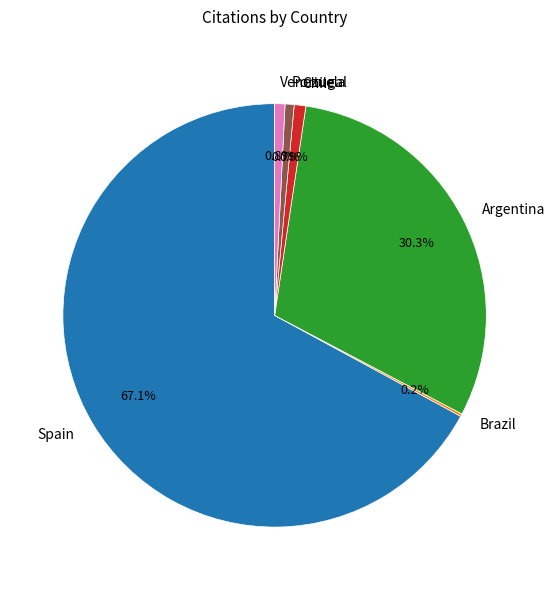

What is the largest slice in the pie chart?

Spain